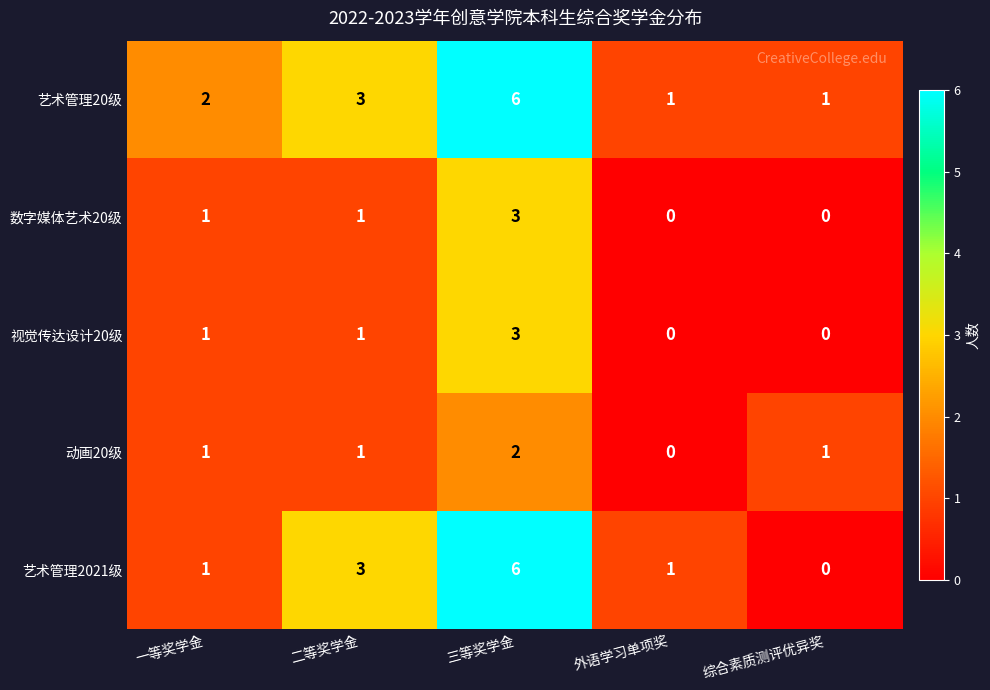

The 数字媒体艺术20级 series shows 1 at 一等奖学金. True or false?

True